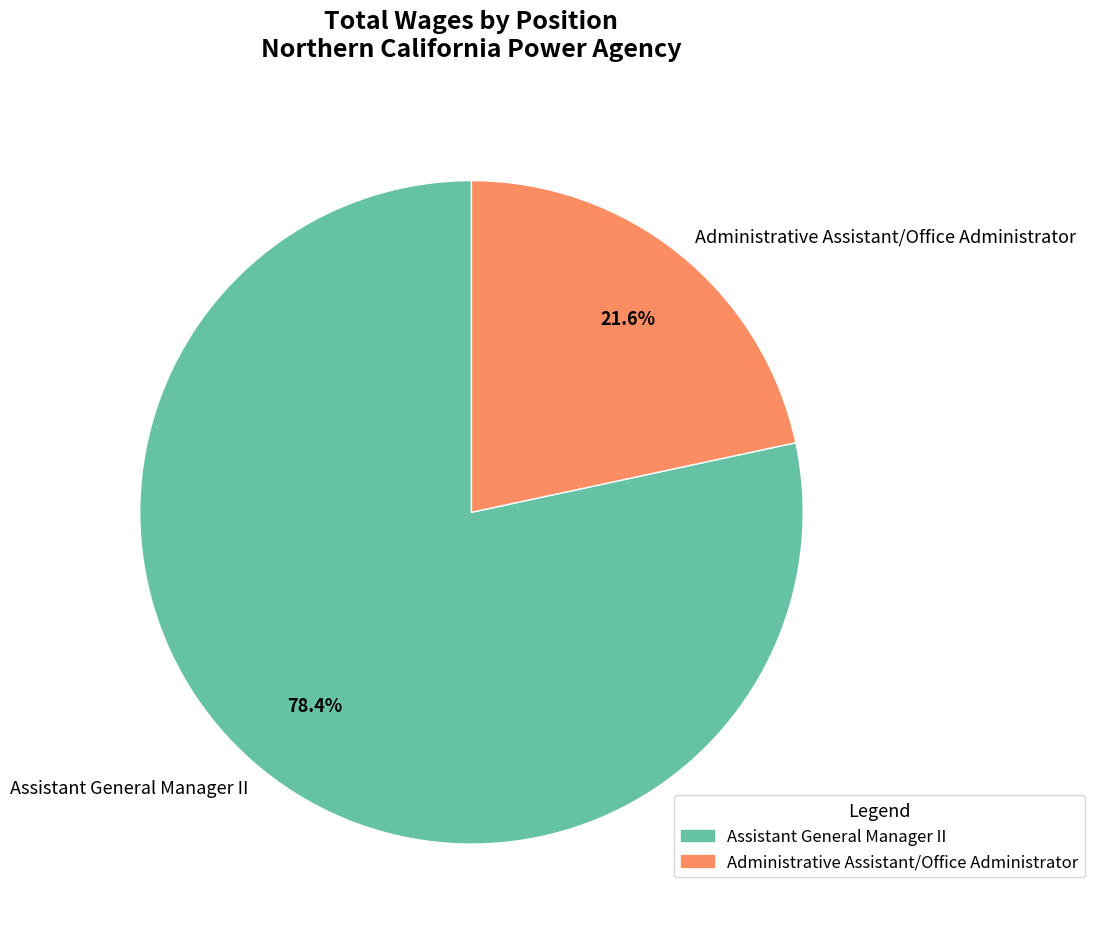

Does any single category account for the majority?

Yes